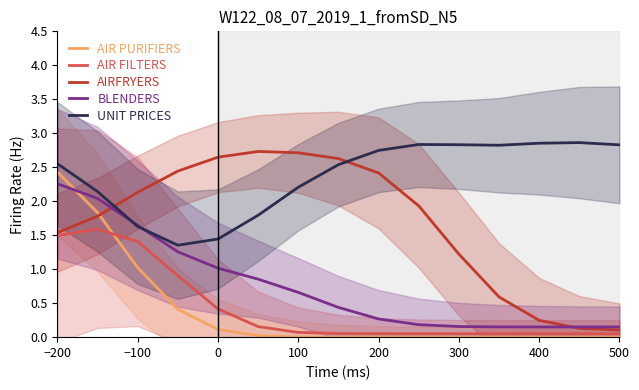

What is the difference between the maximum and minimum values in the AIRFRYERS series?

2.6